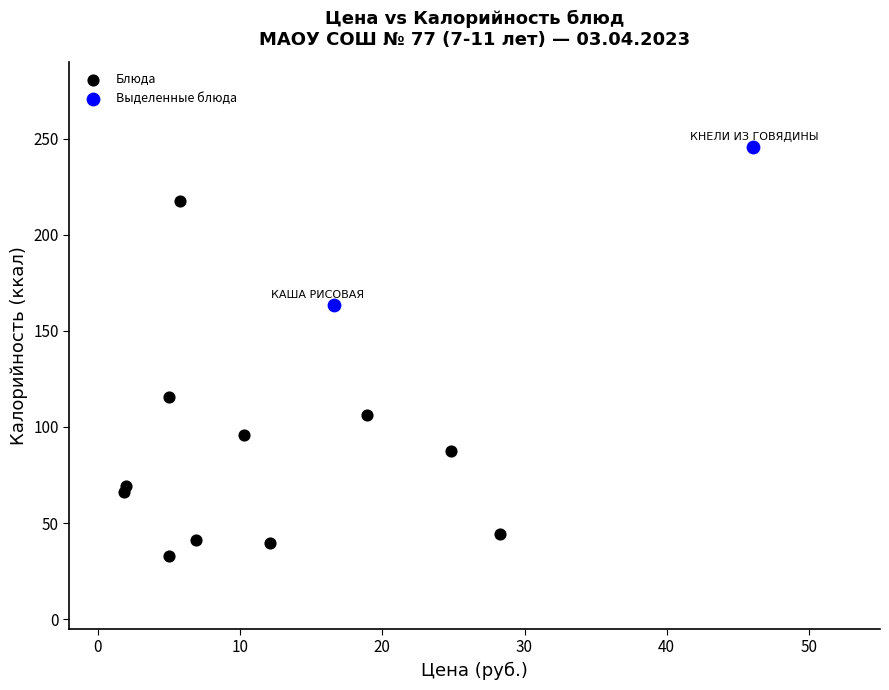

Which series contains the lowest Y value?

Блюда